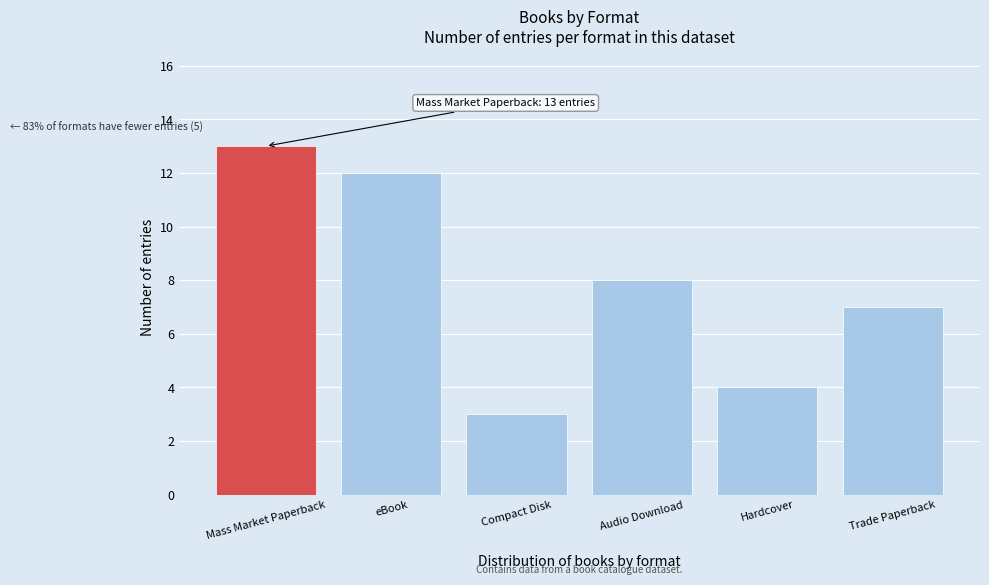

Reading left to right, transcribe all the data shown in this chart.

13	12	3	8	4	7